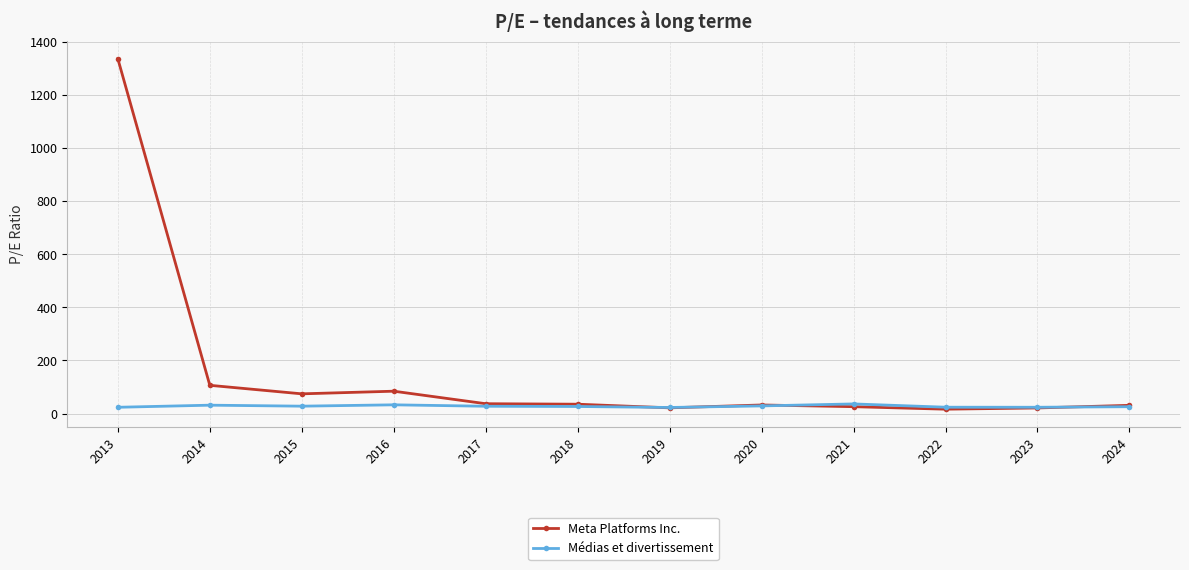

How many values in the Médias et divertissement series exceed 27?

6